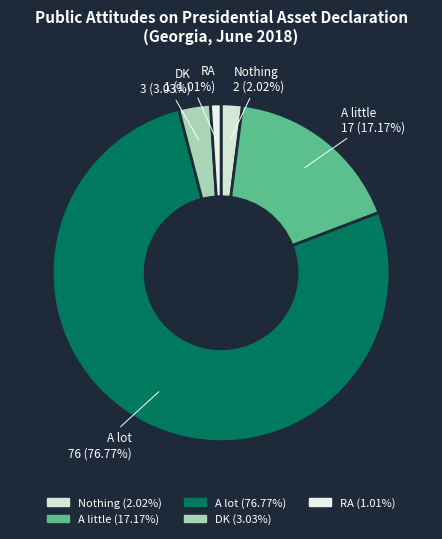

To the nearest percent, what percentage of the pie is Nothing?

2%